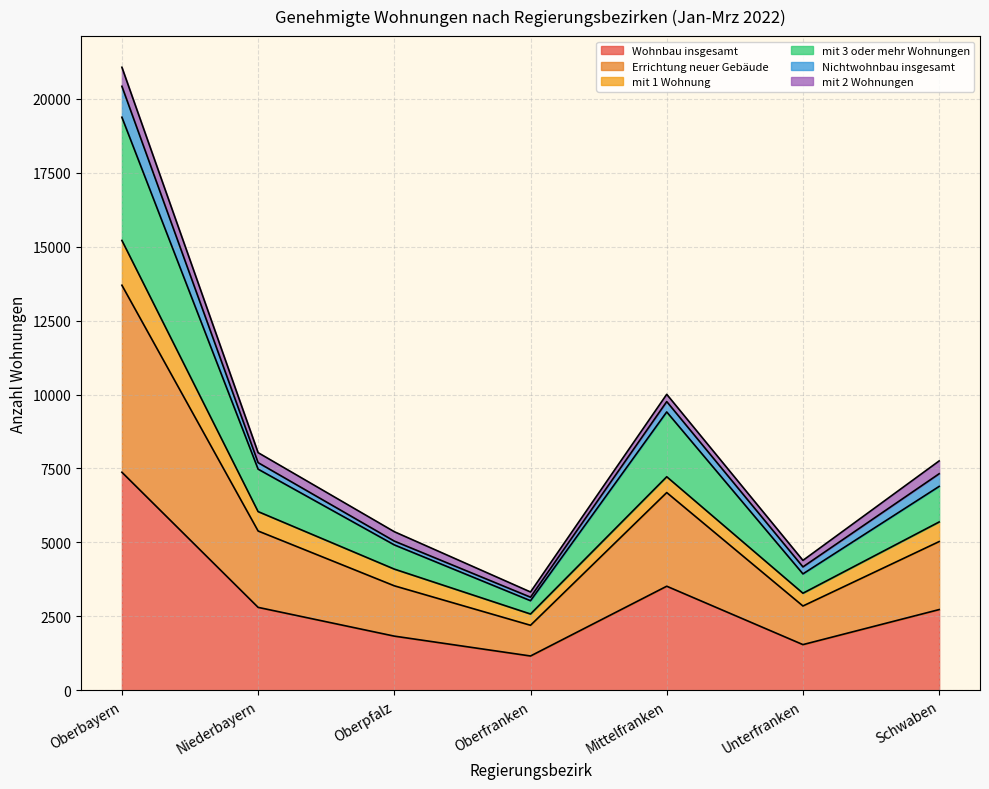

What are all the series names shown in the legend?

Wohnbau insgesamt, Errichtung neuer Gebäude, mit 1 Wohnung, mit 3 oder mehr Wohnungen, Nichtwohnbau insgesamt, mit 2 Wohnungen